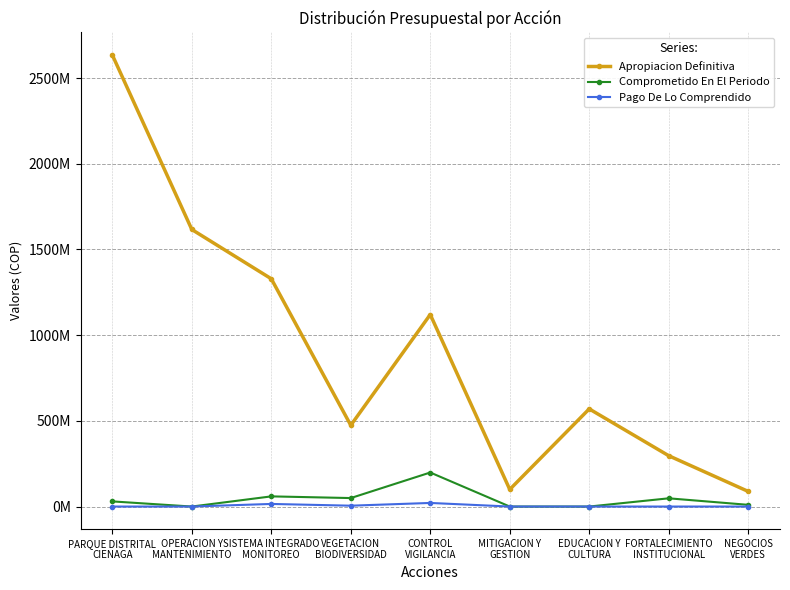

Is this an area chart (filled region under the line)?

No